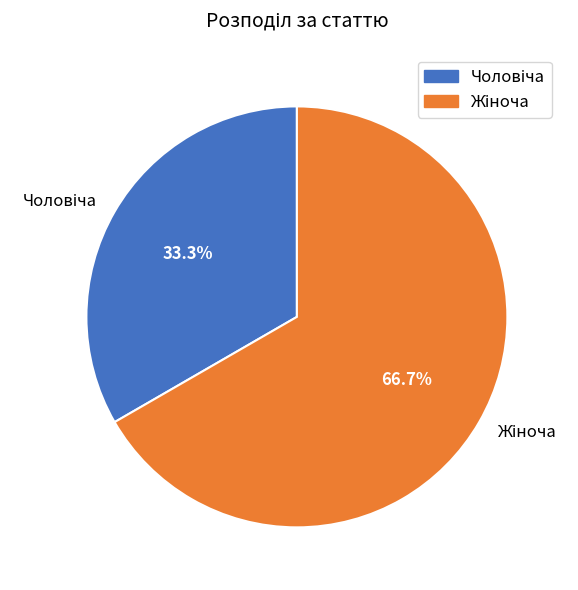

To the nearest percent, what is the difference between the largest and smallest slice percentages?

33%